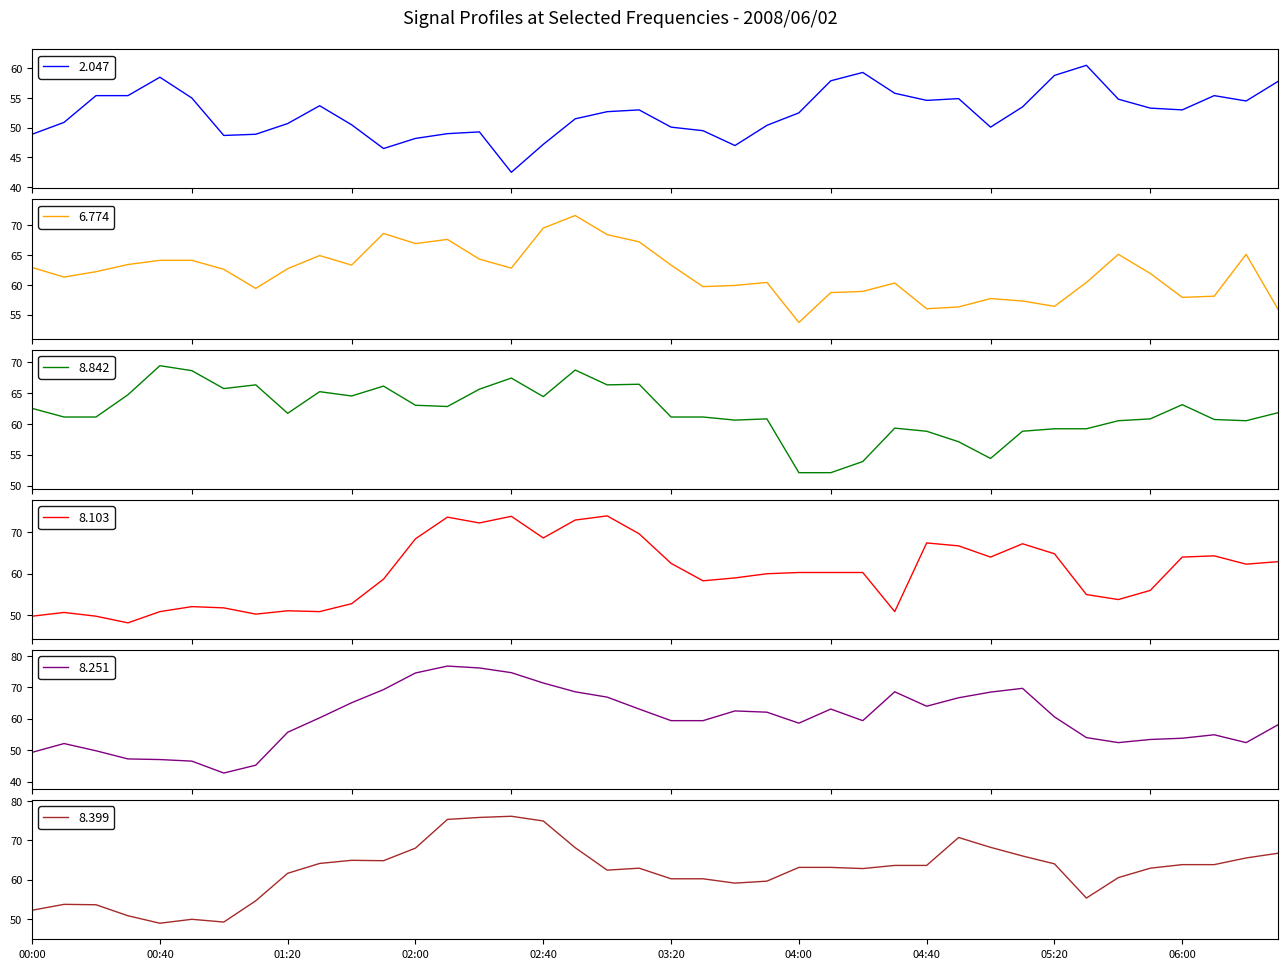

The value of 8.842 at 02:10 is 62.8. True or false?

True